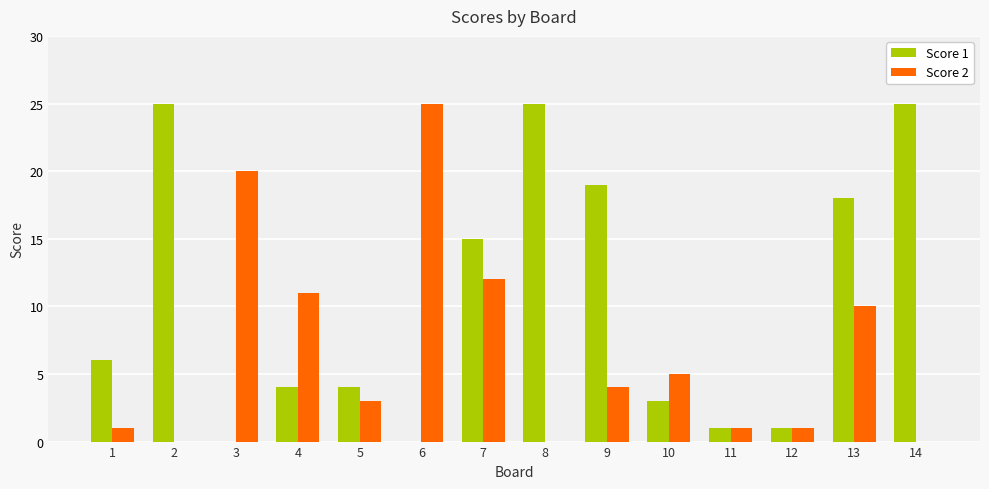

What is the sum of all Score 2 values?

93